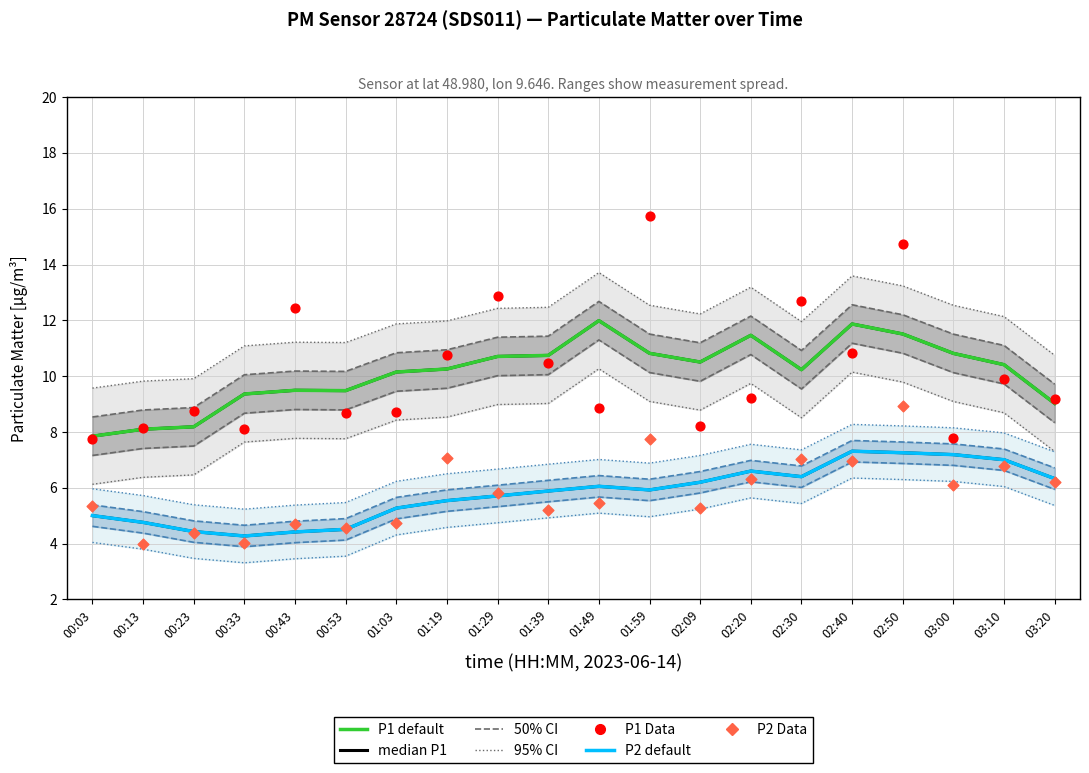

Which series reaches the maximum Y coordinate?

P1 Data